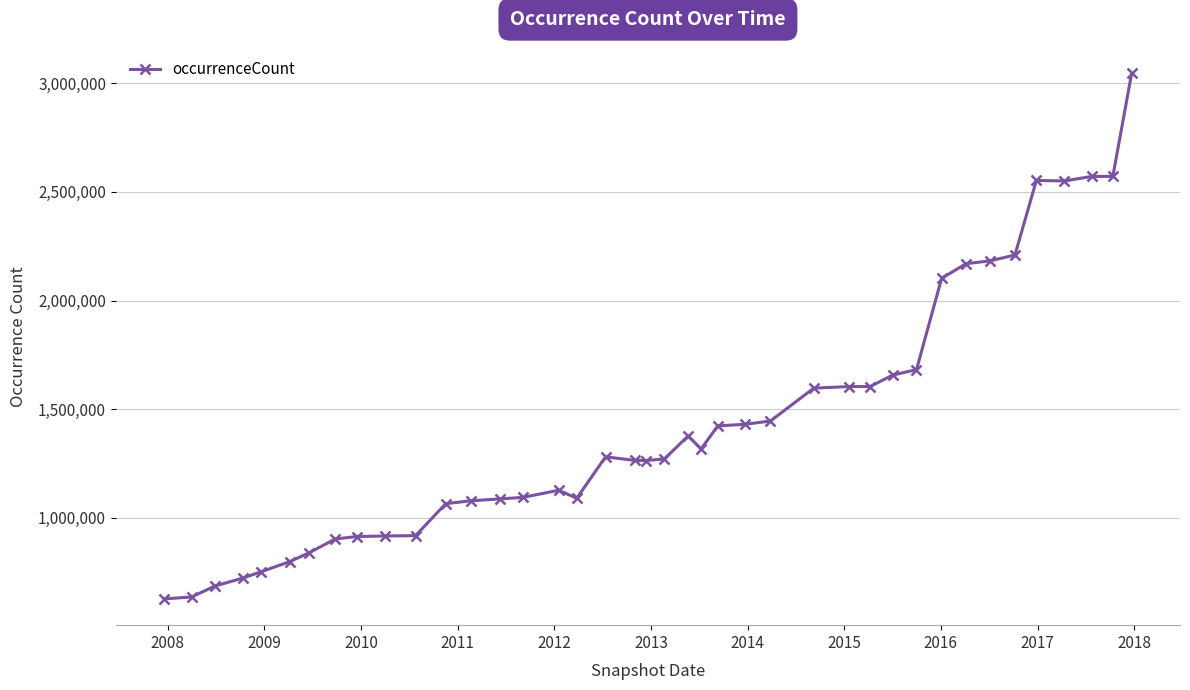

True or false: there are more than 1 points higher than both neighbors.

True